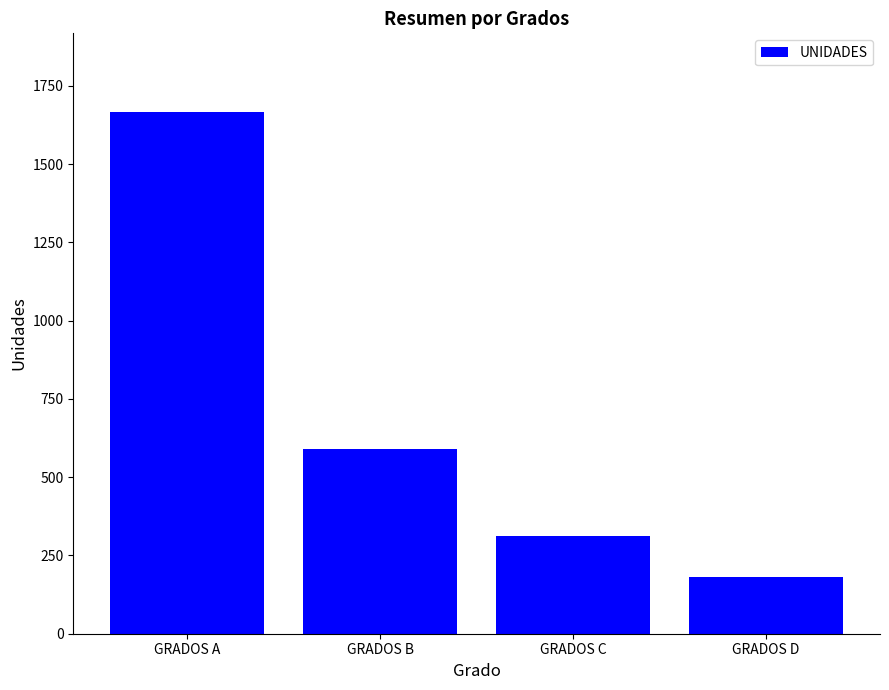

Reading left to right, extract all data points from this chart.

GRADOS A=1668	GRADOS B=590	GRADOS C=312	GRADOS D=181